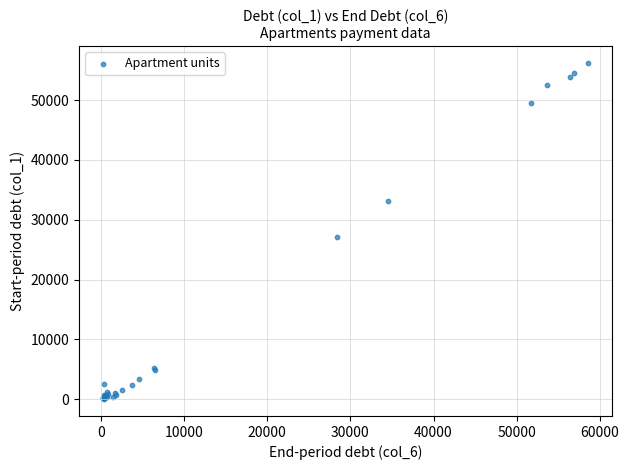

What Y value in the scatter plot is closest to 28112?

27100.1